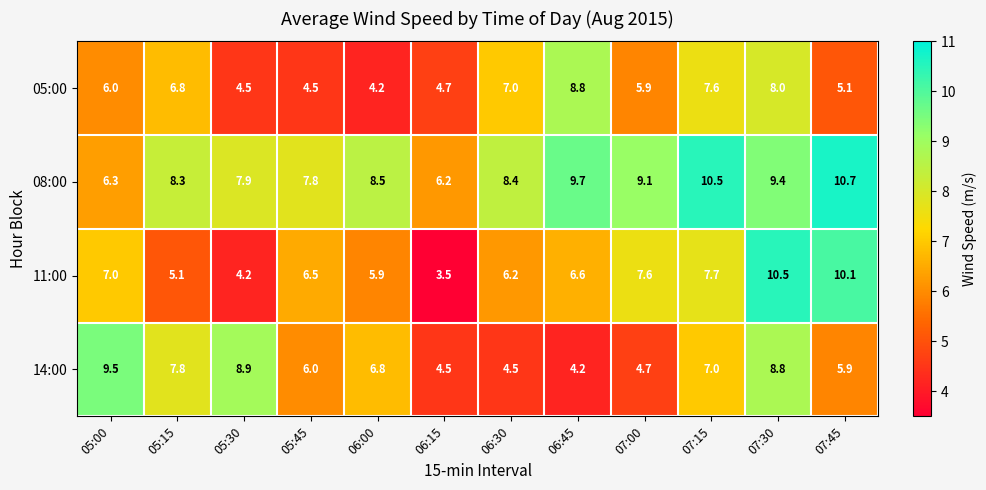

At which category is the sum across all series the highest?

07:30